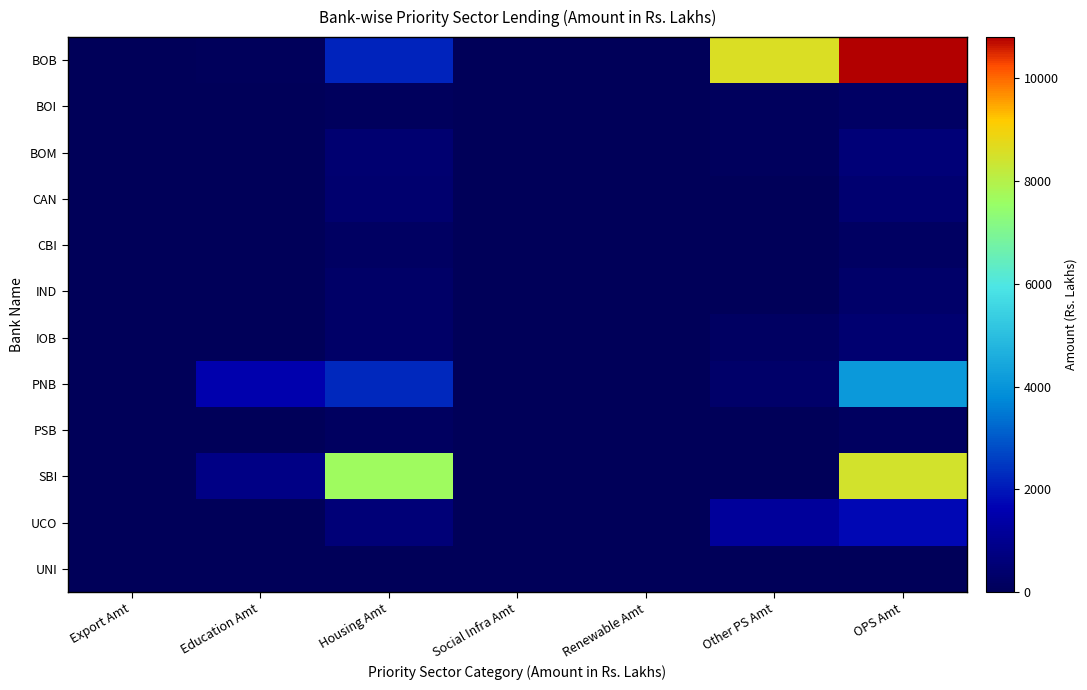

Which has a higher value, Social Infra Amt or Export Amt?

Social Infra Amt